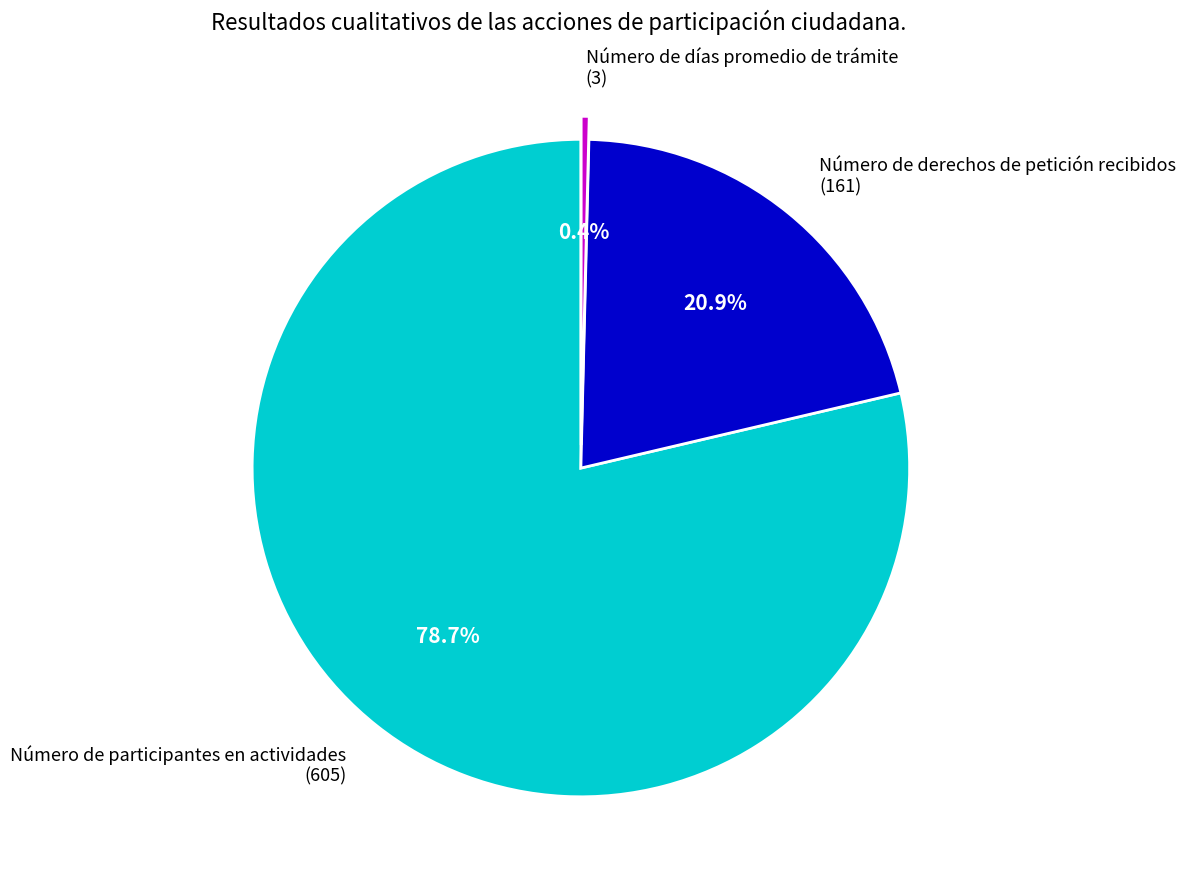

Which slice is the largest?

Número de participantes en actividades